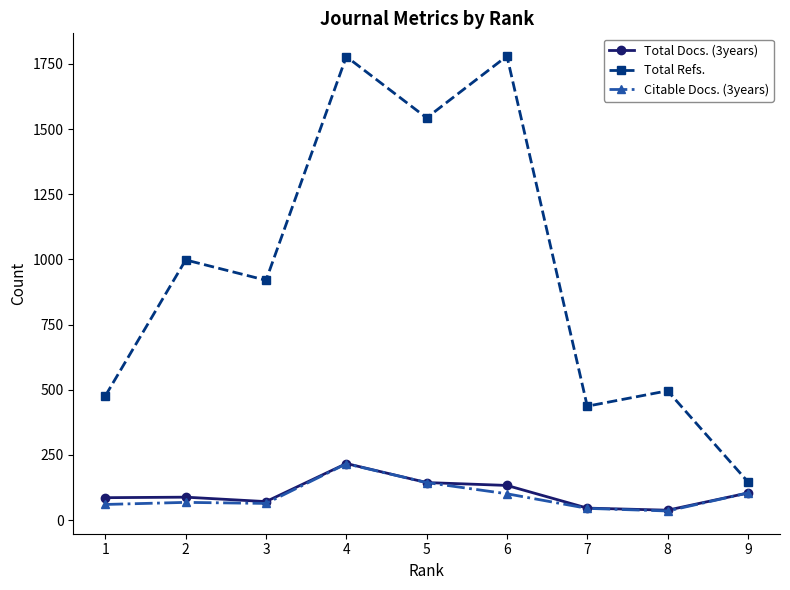

What is the maximum value for Citable Docs. (3years)?

216